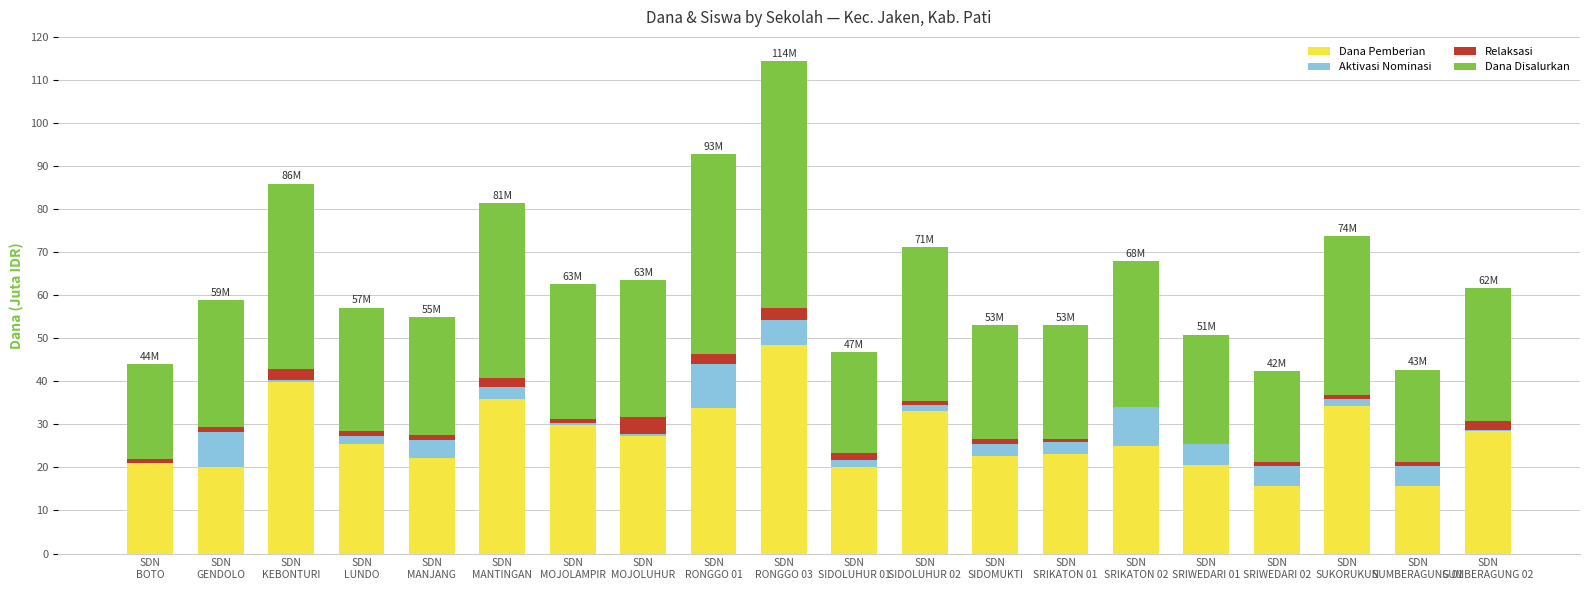

What is the maximum value for Dana Pemberian?

48.4